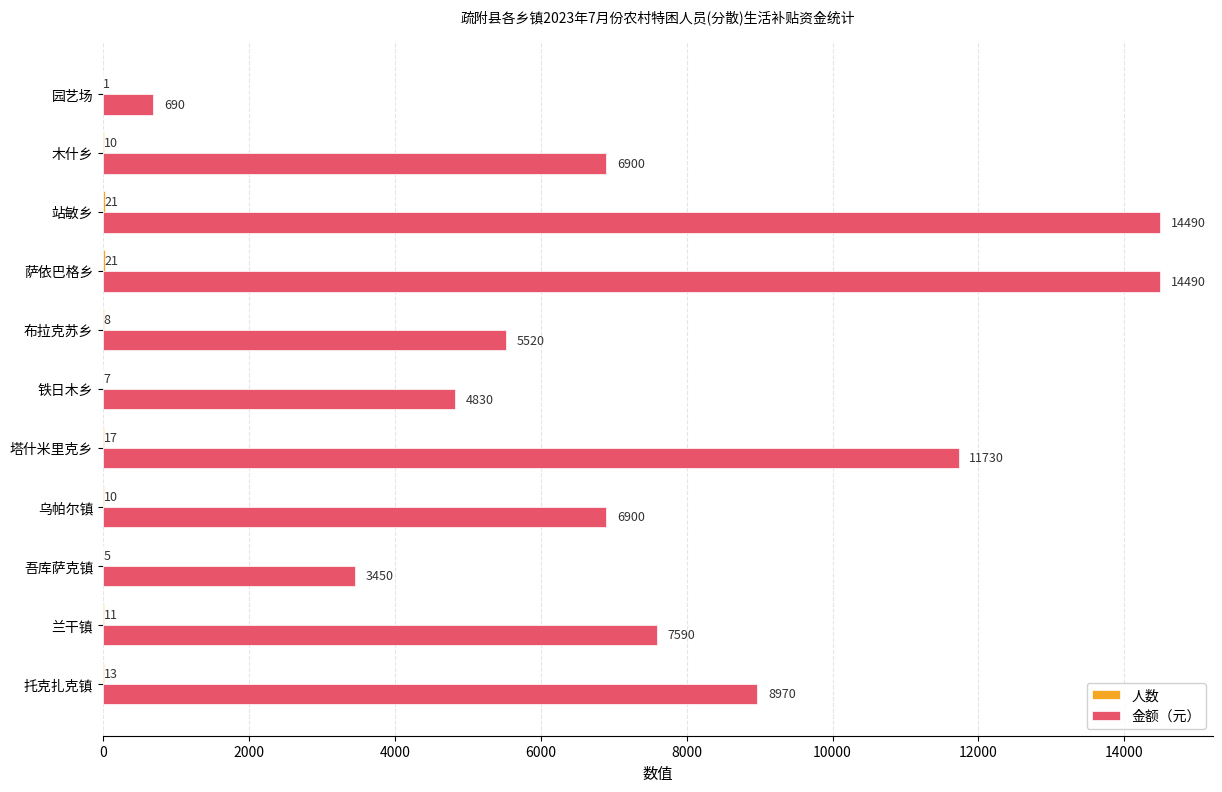

Which series has the widest spread of values?

金额（元）